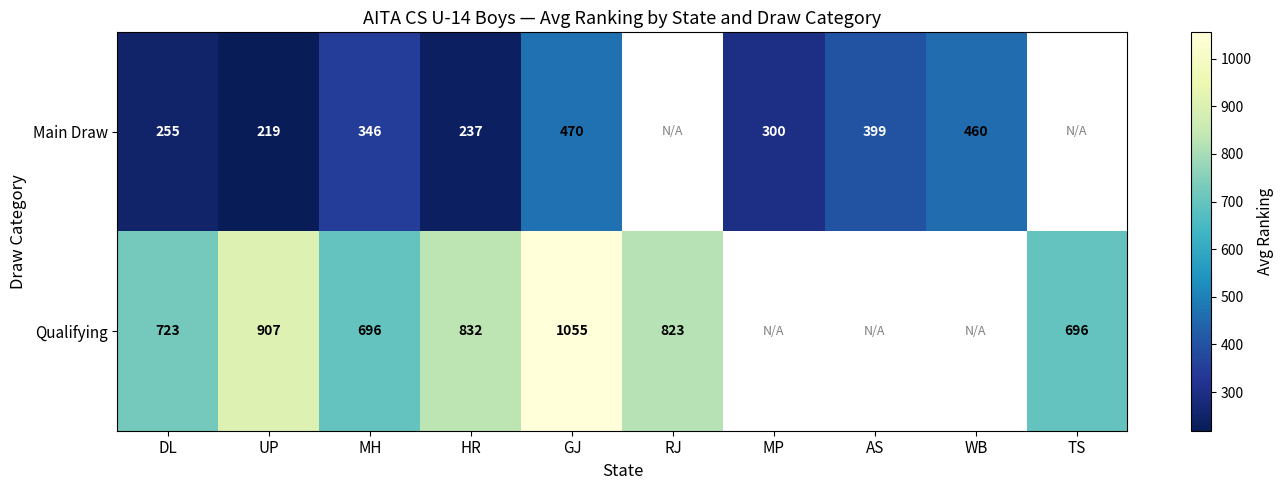

The value of Qualifying at HR is 189.2. True or false?

False